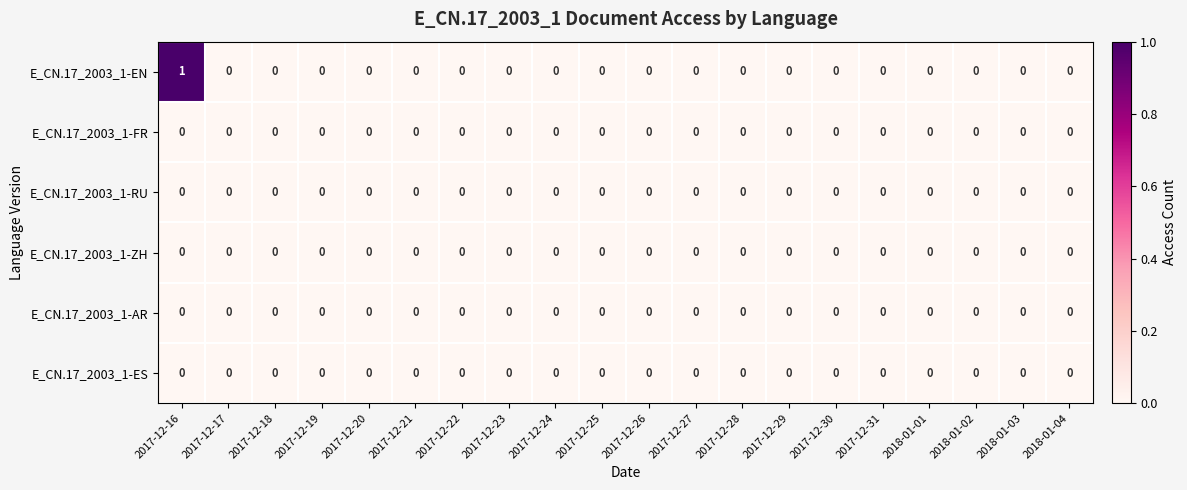

At which category does the chart reach its peak across all series?

2017-12-16